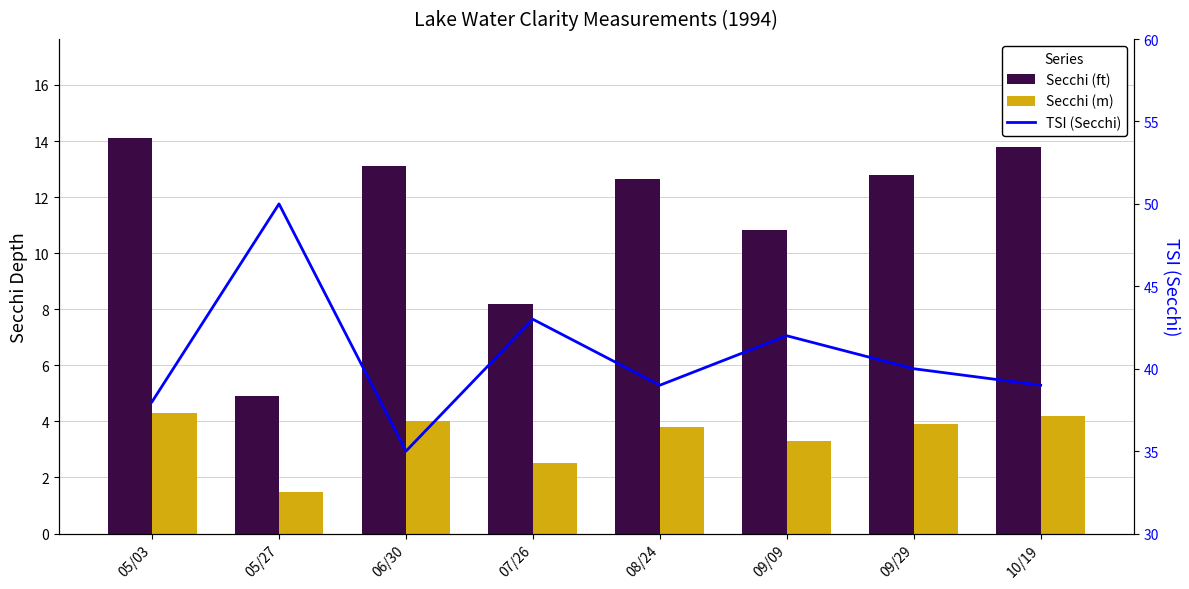

Rank the series by their average value, from highest to lowest.

TSI (Secchi), Secchi (ft), Secchi (m)